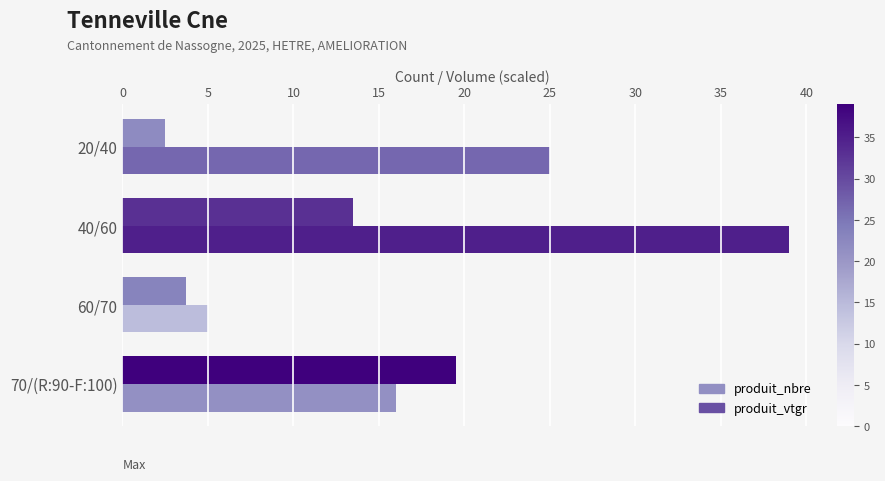

Where is produit_nbre nearest to the value 22?

20/40